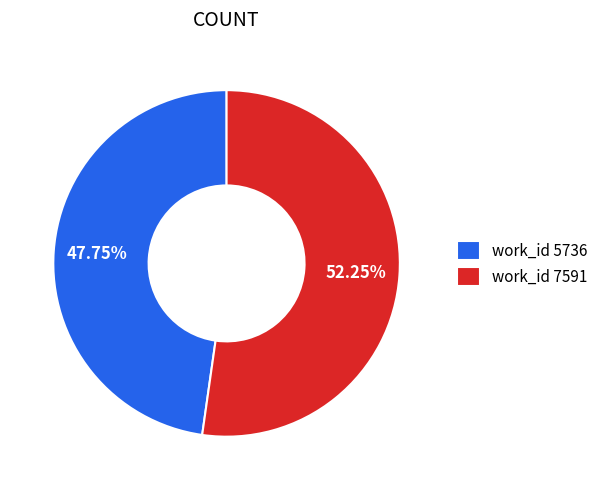

Do work_id 7591 and work_id 5736 together represent more than half of the pie?

Yes